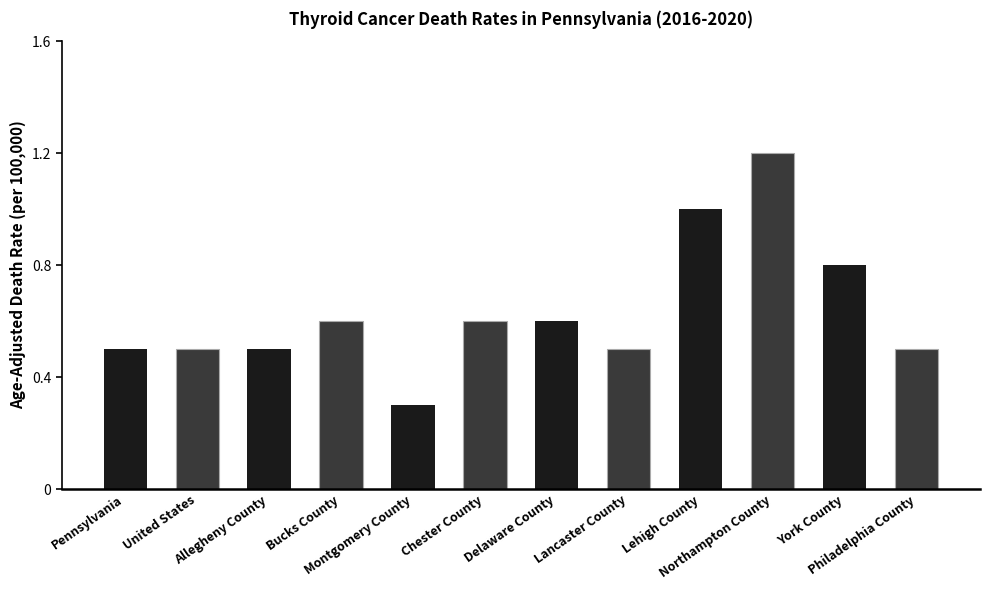

Count the number of categories in the chart.

12